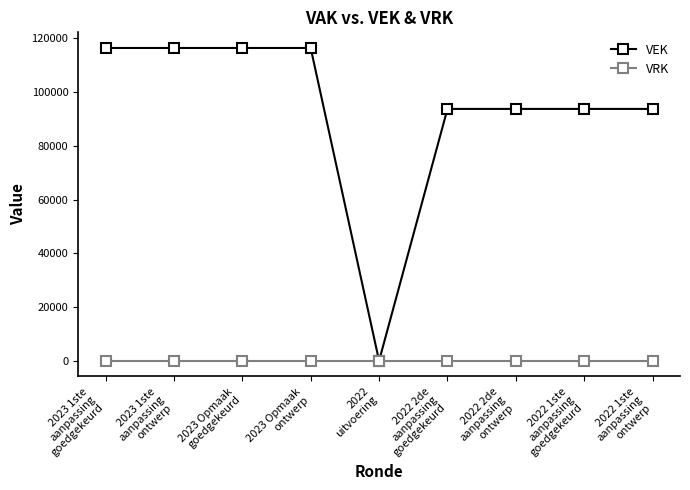

List the series in order of their overall mean, lowest first.

VRK, VEK